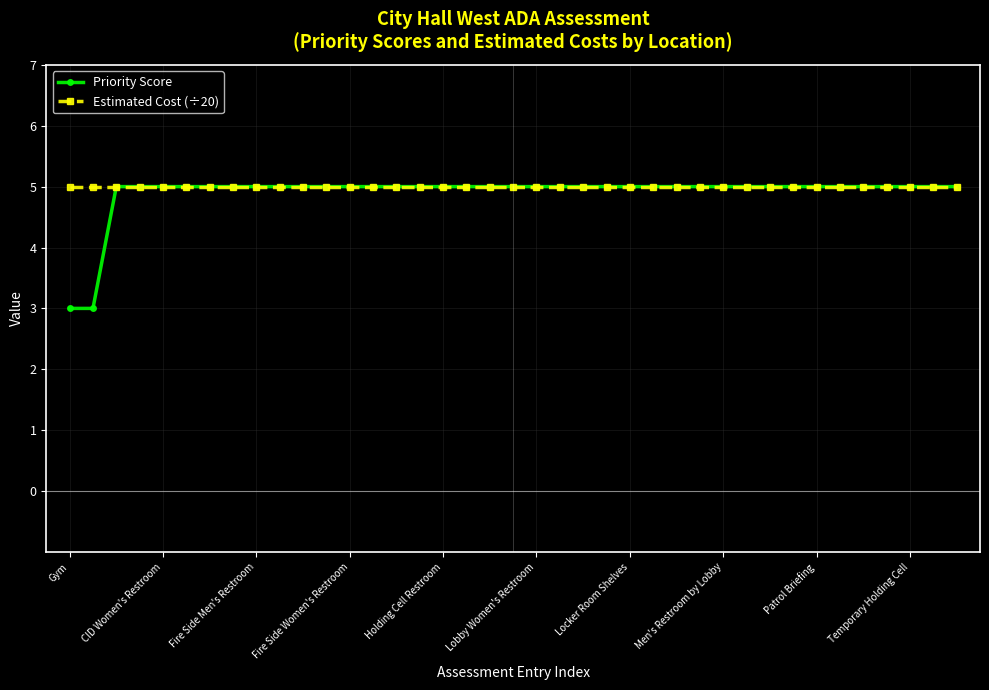

What is the highest value of the Priority Score series?

5